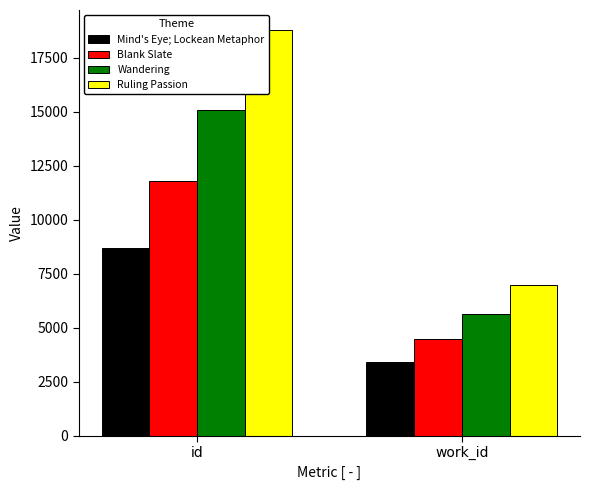

Which has a higher value, work_id or id?

id